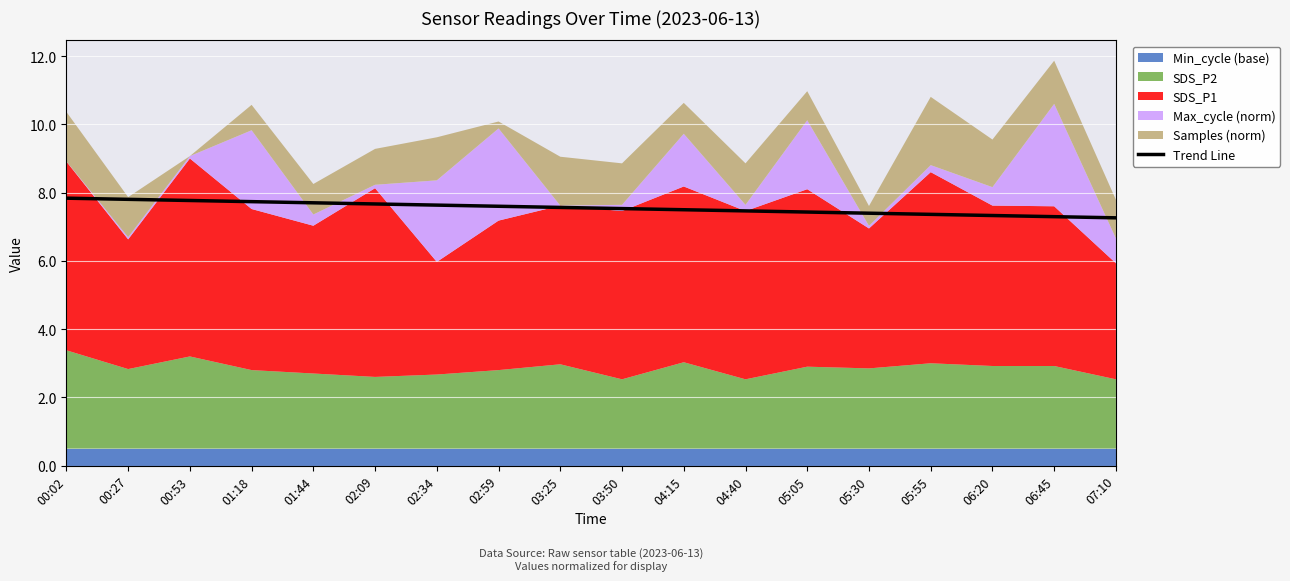

Rank the categories by value from lowest to highest.

07:10, 06:45, 06:20, 05:55, 05:30, 05:05, 04:40, 04:15, 03:50, 03:25, 02:59, 02:34, 02:09, 01:44, 01:18, 00:53, 00:27, 00:02